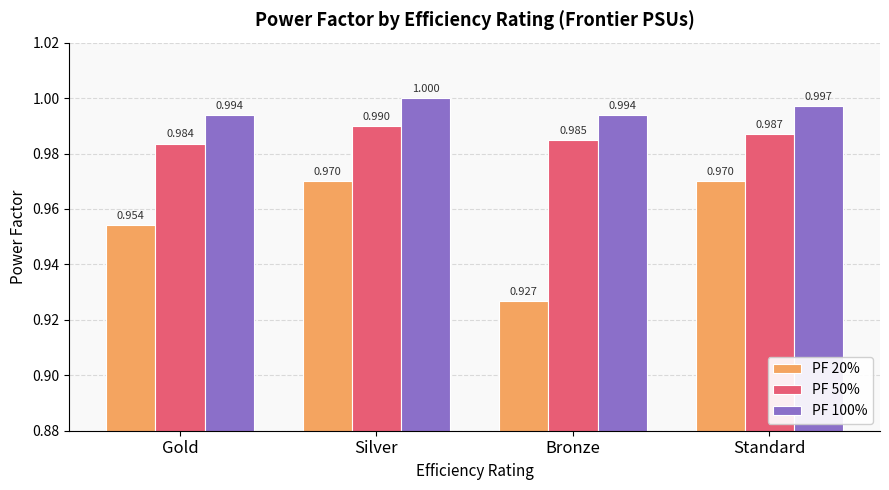

What is the sum of all PF 100% values?

4.0